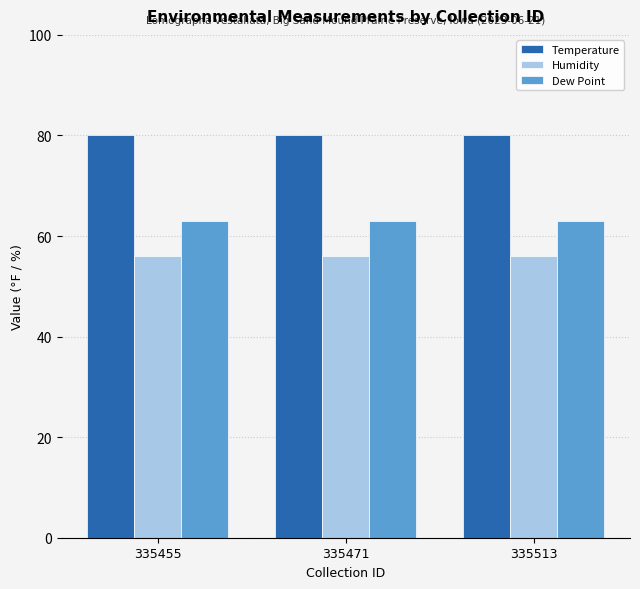

What is the maximum value shown in the chart?

80